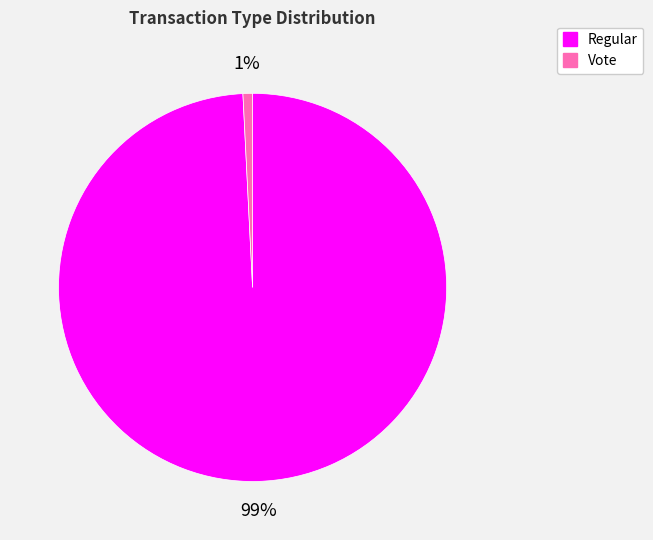

What percentage is the Vote slice, to the nearest percent?

1%